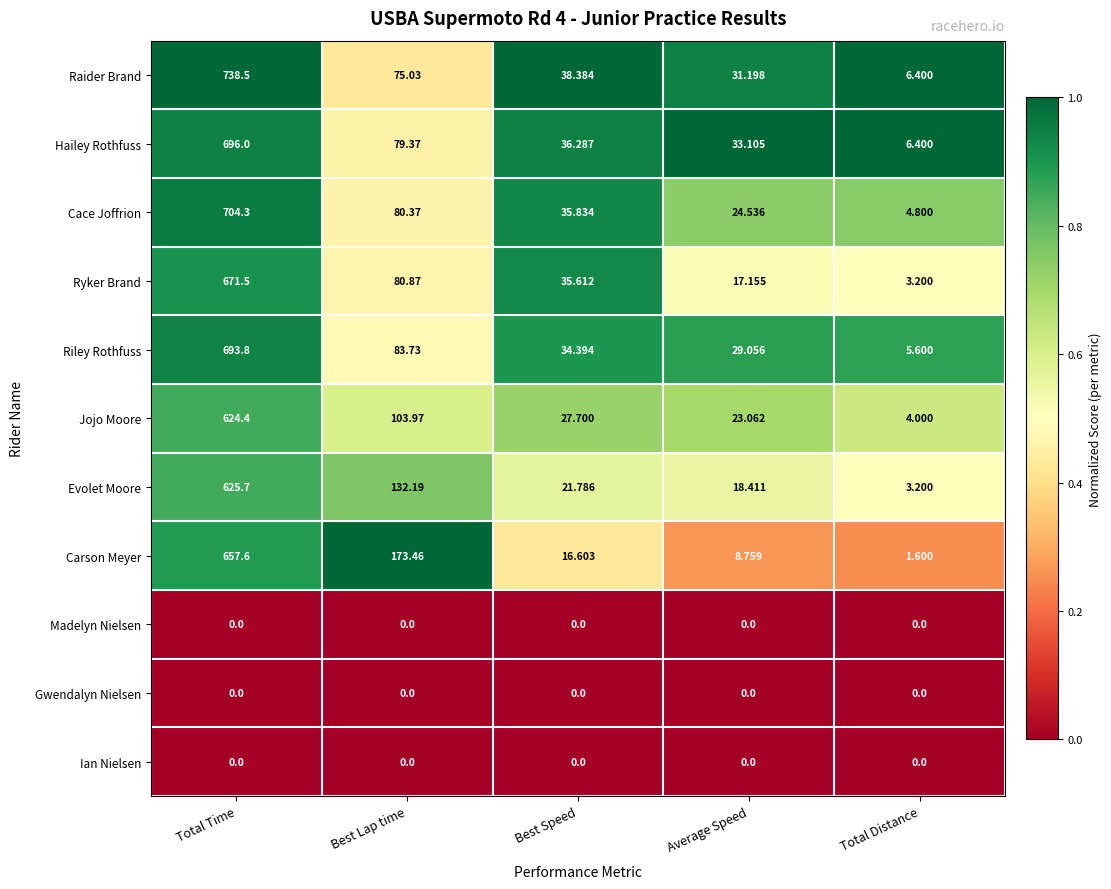

Which category has the highest value across all series?

Total Time